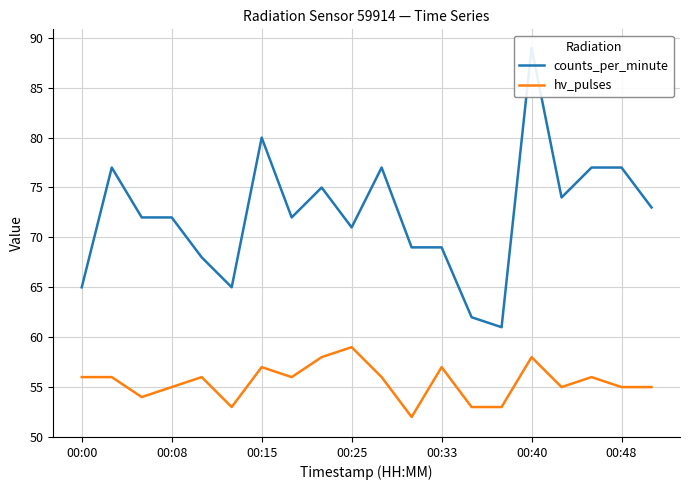

What position from the left is 7?

8